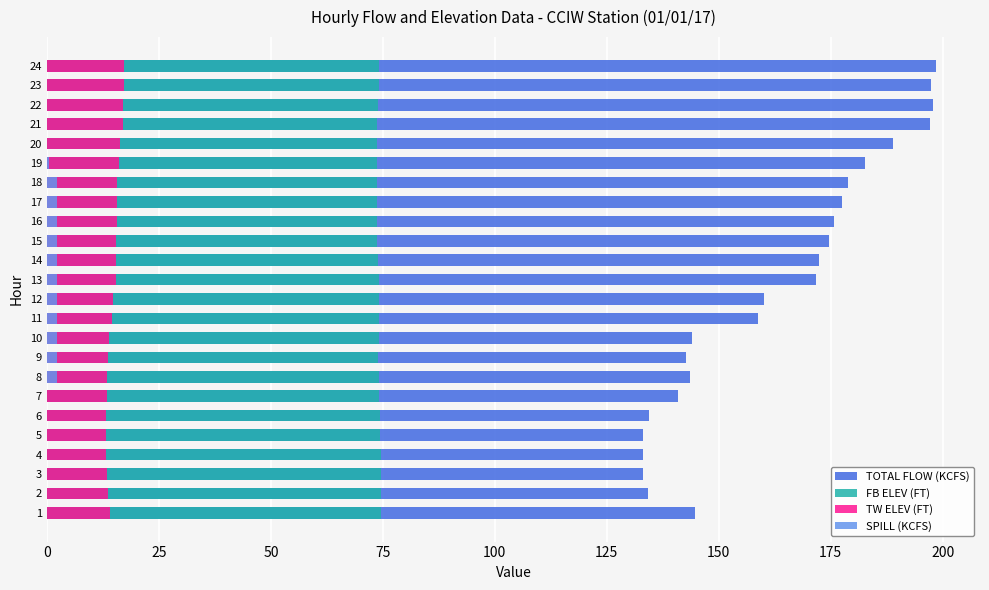

Which series has the largest total across all categories?

TOTAL FLOW (KCFS)